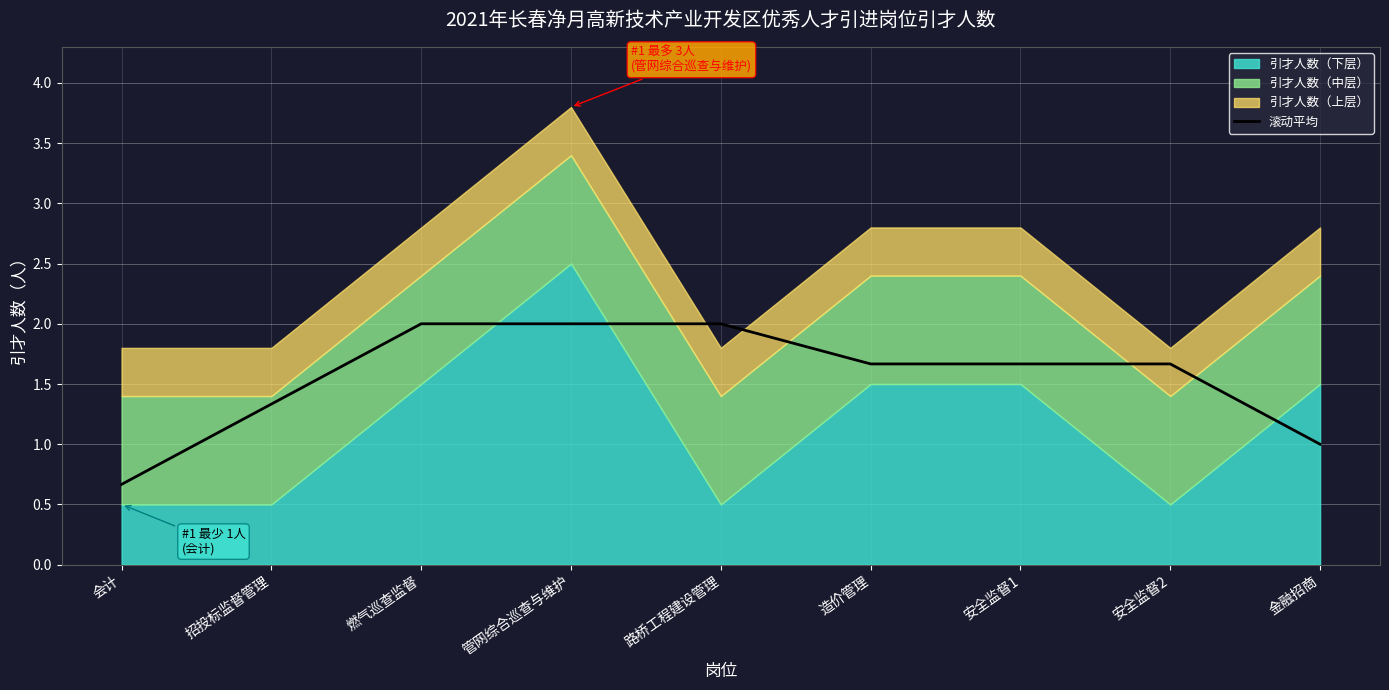

Where does the data first go above 1?

招投标监督管理